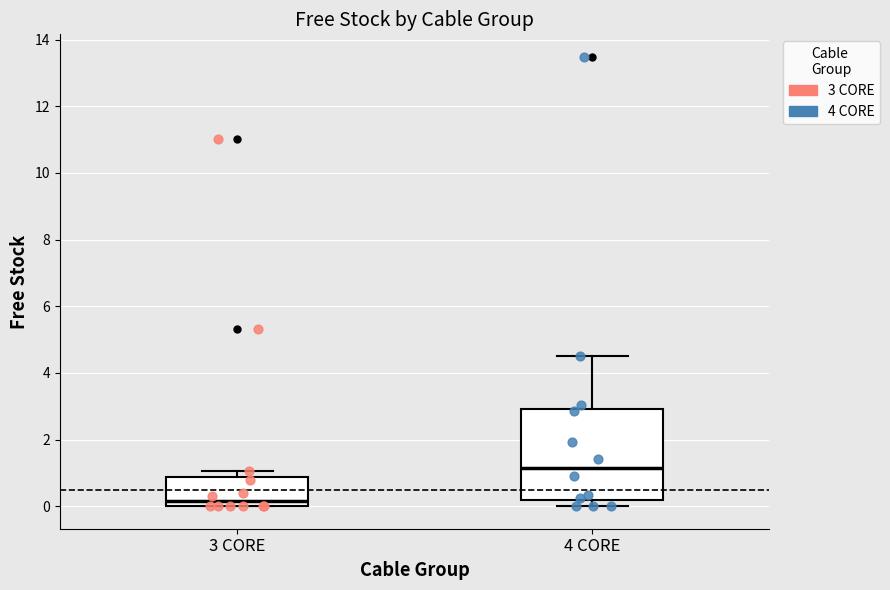

Reading left to right, read every box against the y-axis: the position of its median line, the range the box covers, and the ends of its whiskers. The values are not printed on the chart, so give them approximately, as read against the axis.

3 CORE: median 0.2, box 0.0 to 0.8, whiskers 0.0 to 1.0
4 CORE: median 1.2, box 0.2 to 3.0, whiskers 0.0 to 4.6